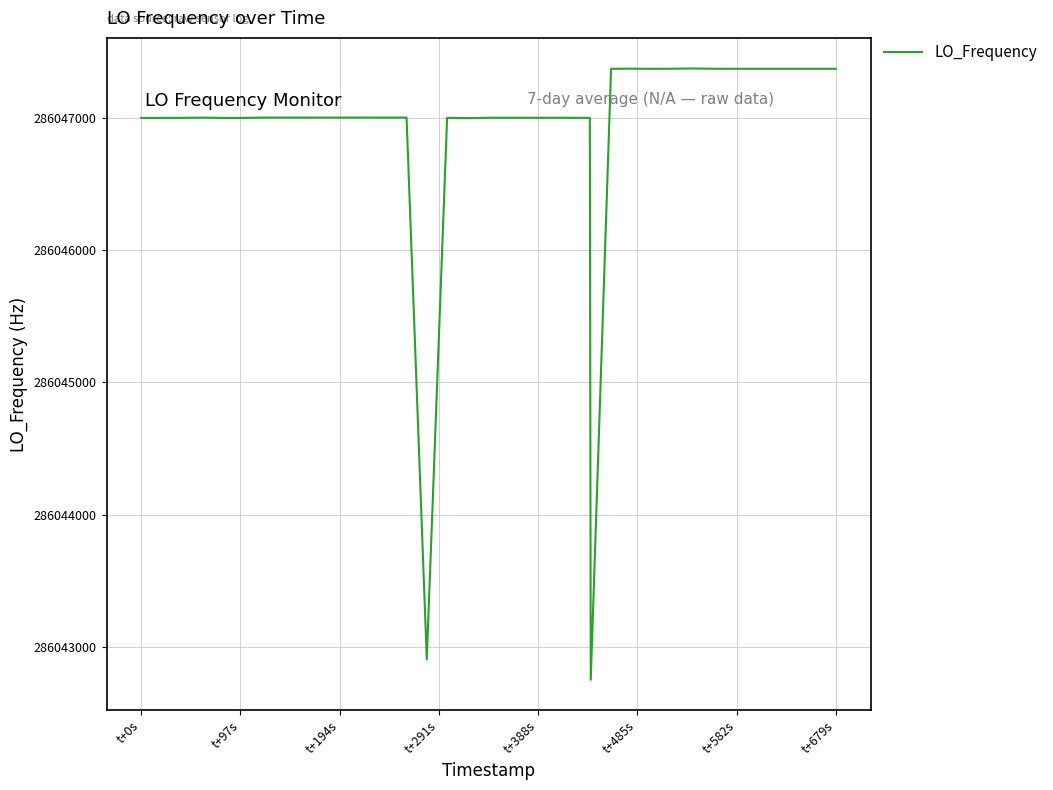

What is the difference between the maximum and minimum values?

4623.0